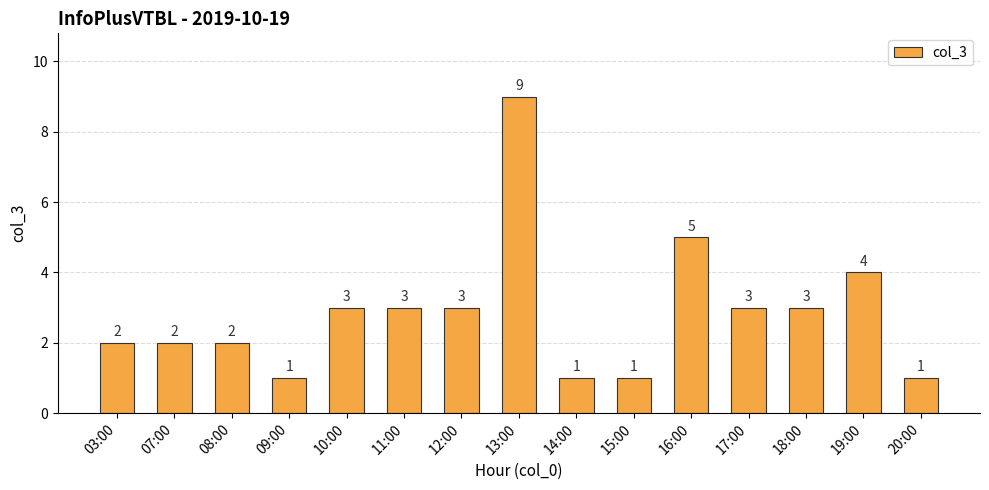

Are the bars horizontal?

No